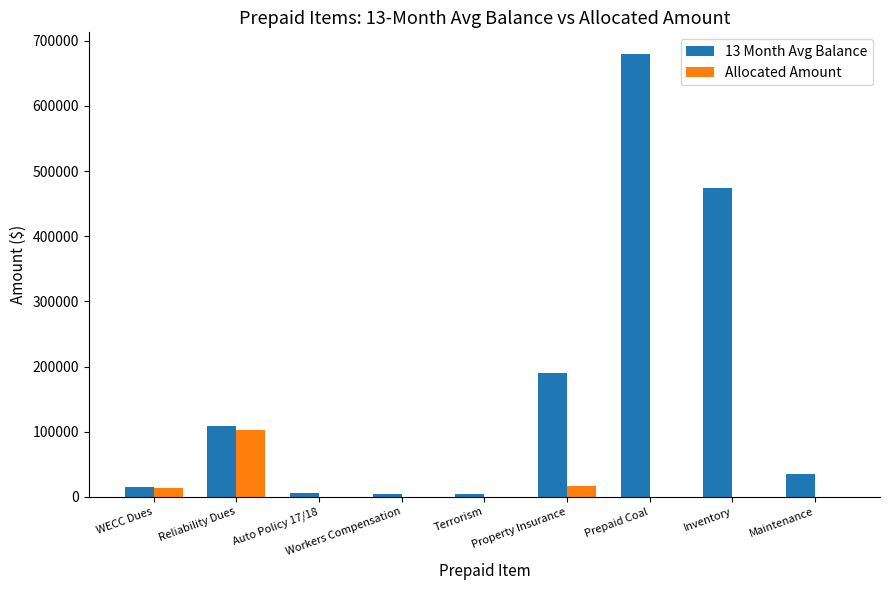

Does the chart contain stacked bars?

No